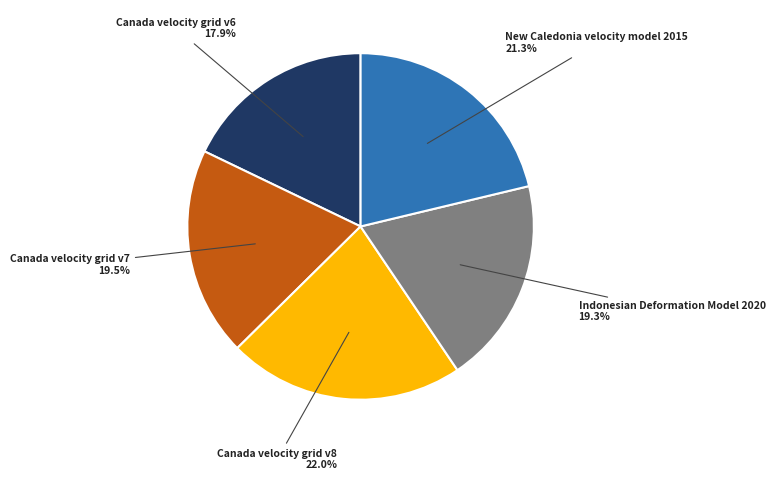

Is there a majority slice in this chart?

No